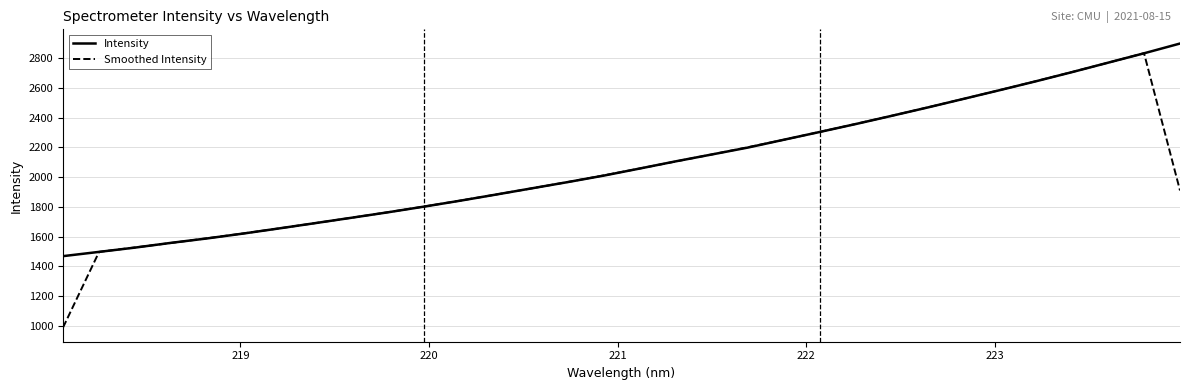

What is the difference between the maximum and minimum values in the Intensity series?

1430.0